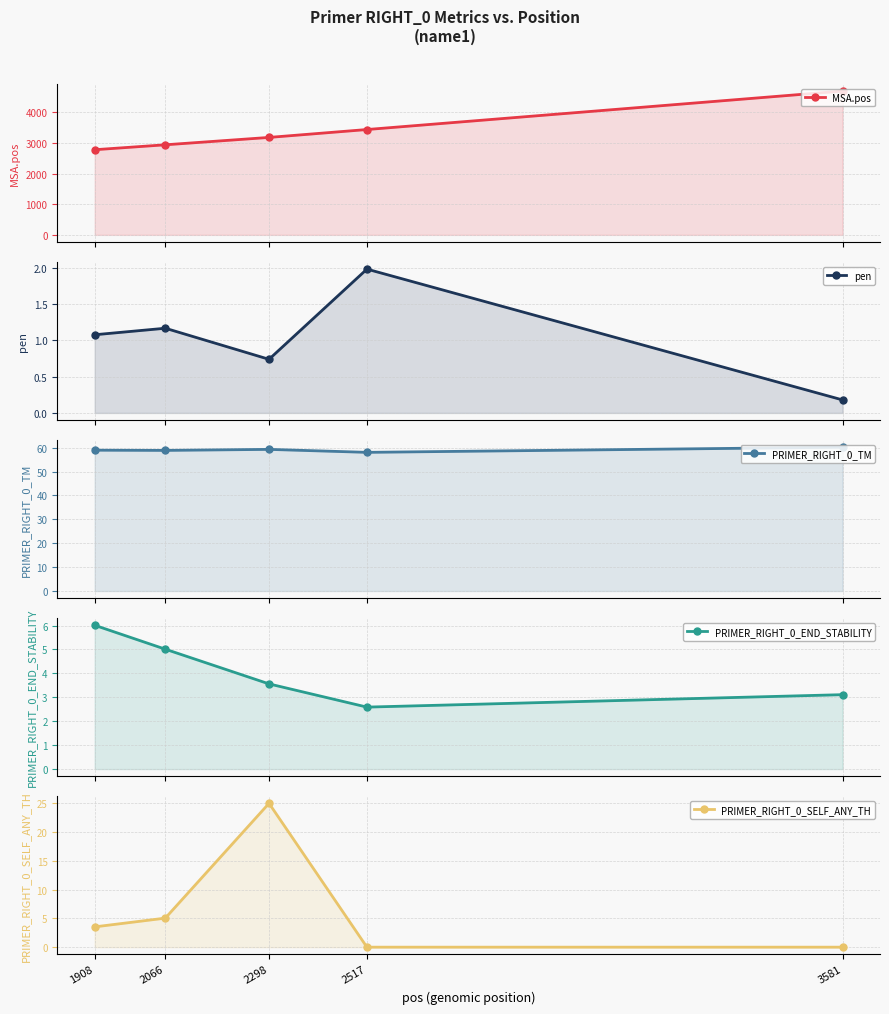

How many lines are shown in the chart?

5